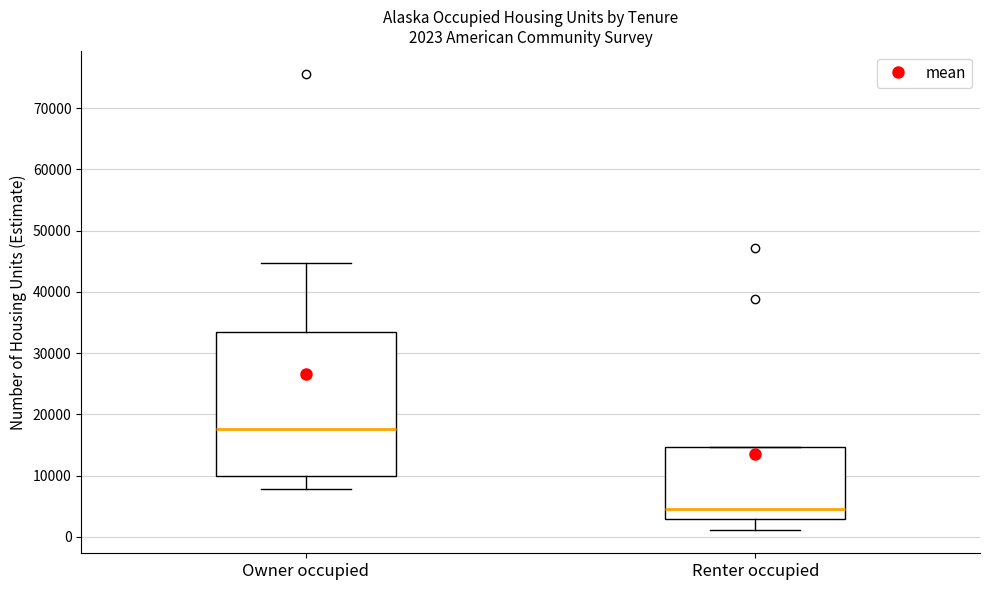

Comparing the boxes themselves (not the whiskers), which one is the tallest?

Owner occupied